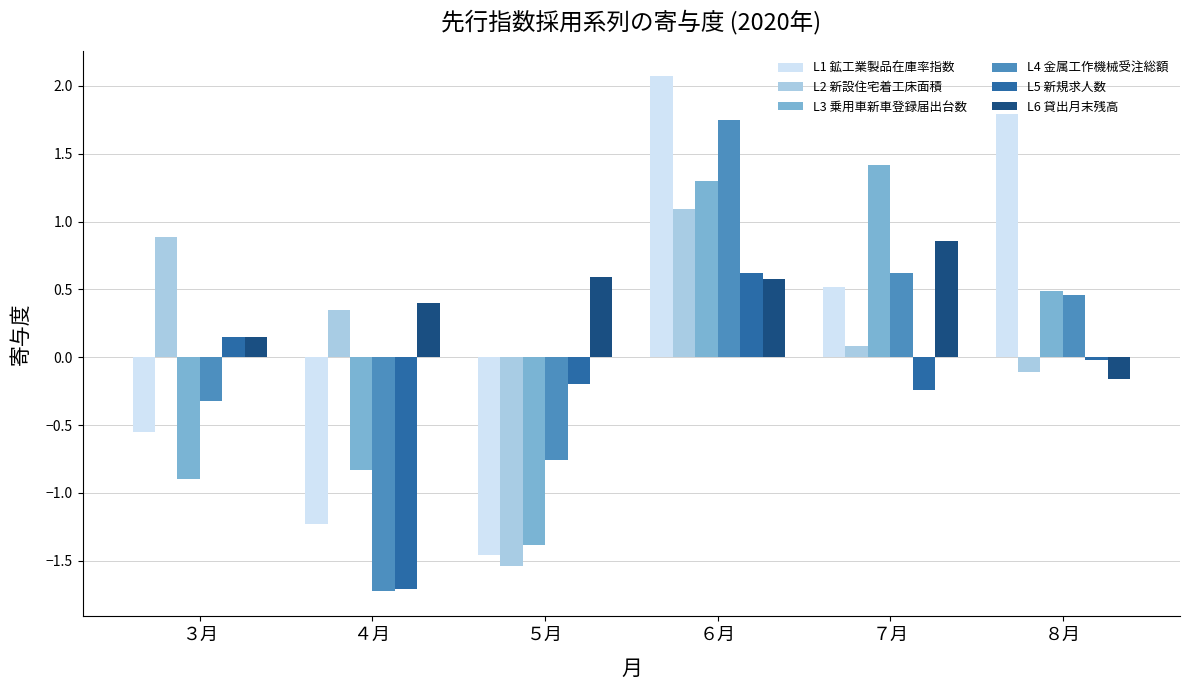

The L6 貸出月末残高 series shows 0.6 at ６月. True or false?

True